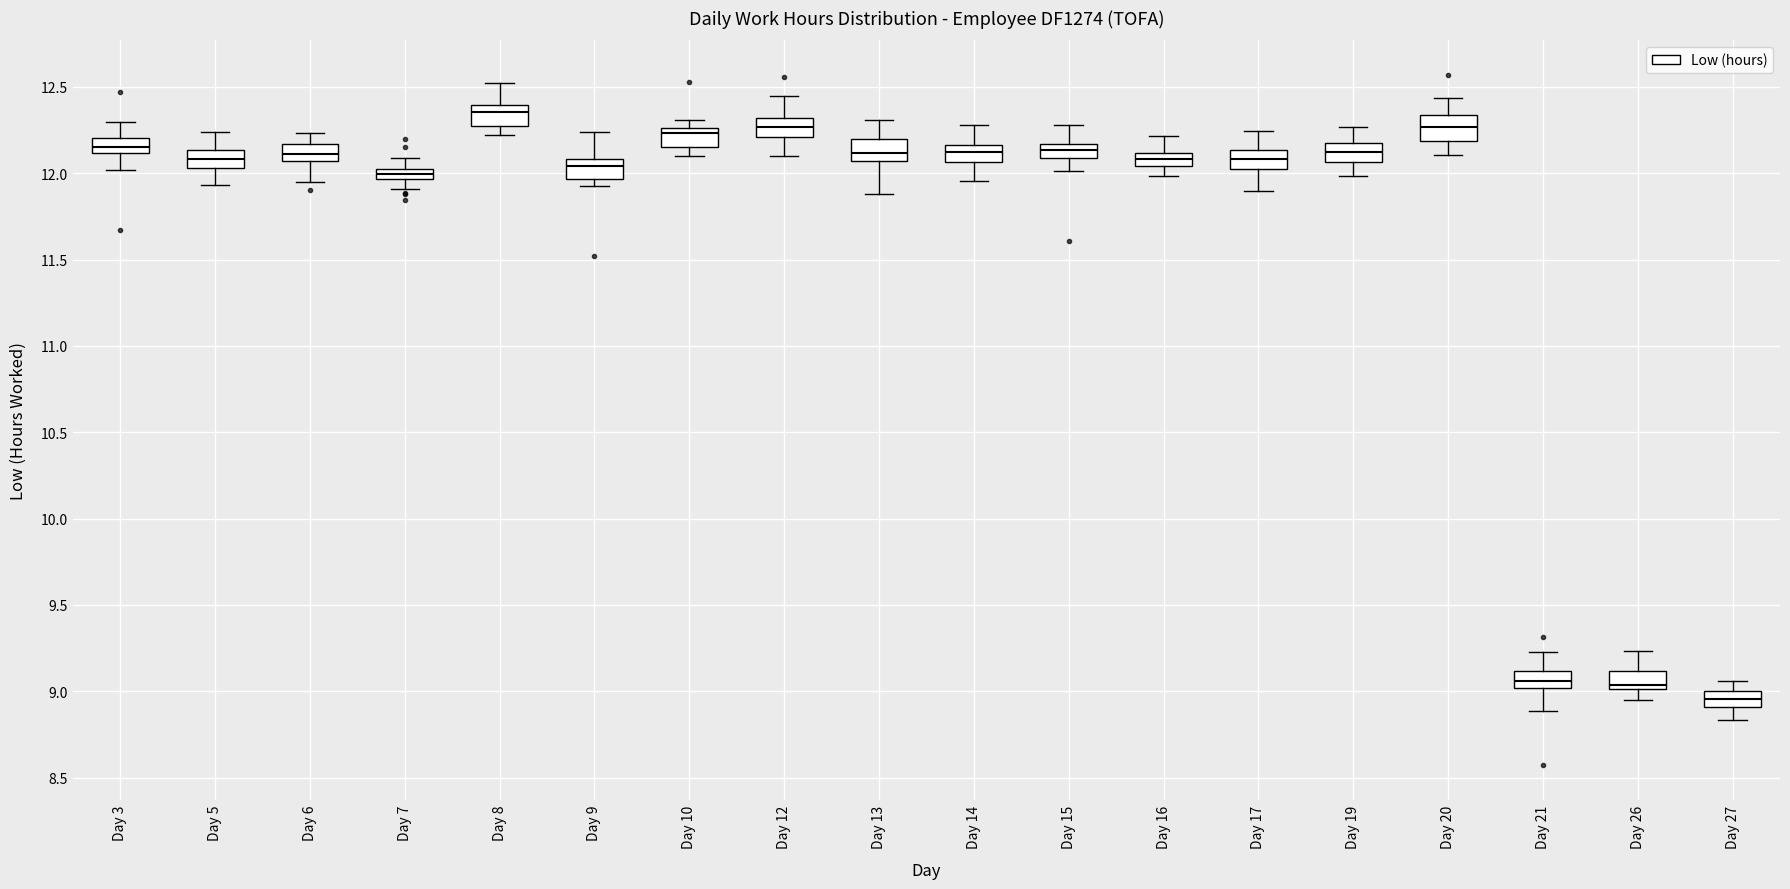

Which box has the highest median line?

Day 8